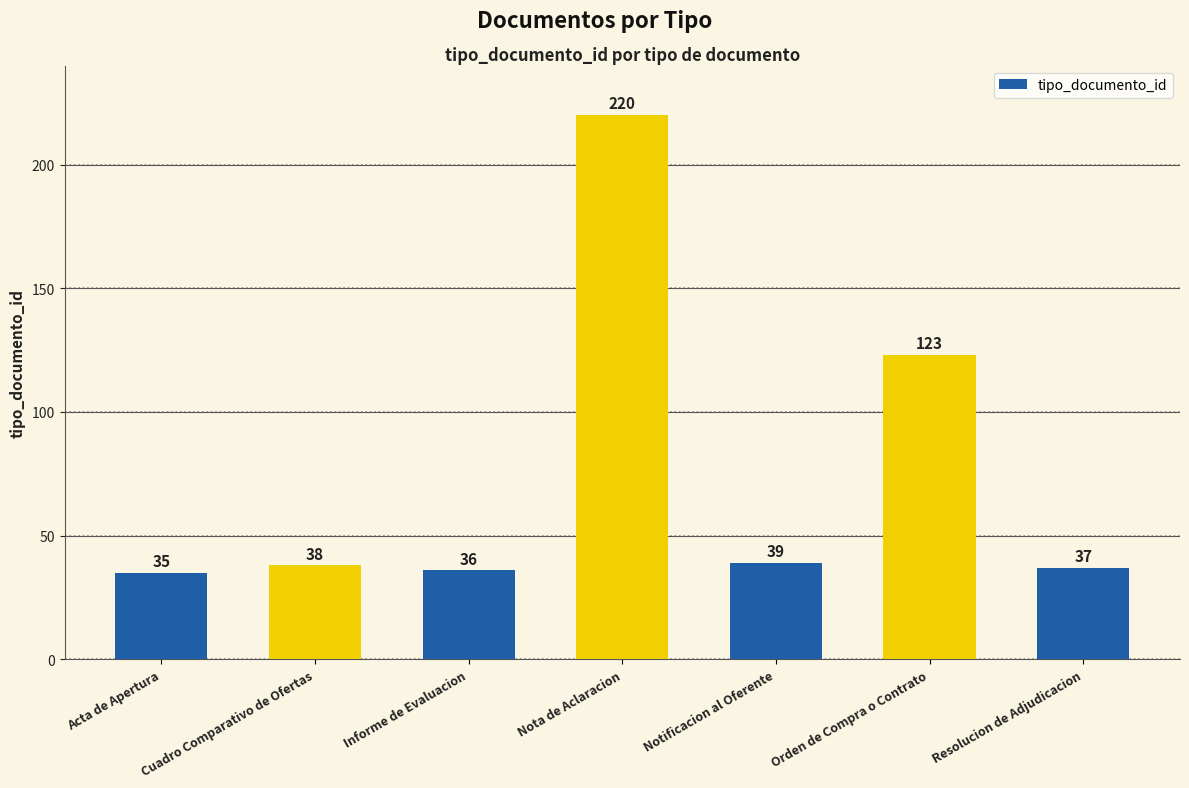

Is it true that the value at Orden de Compra o Contrato is 190?

False